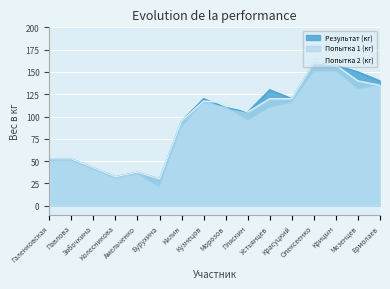

How many categories are shown in the chart?

16